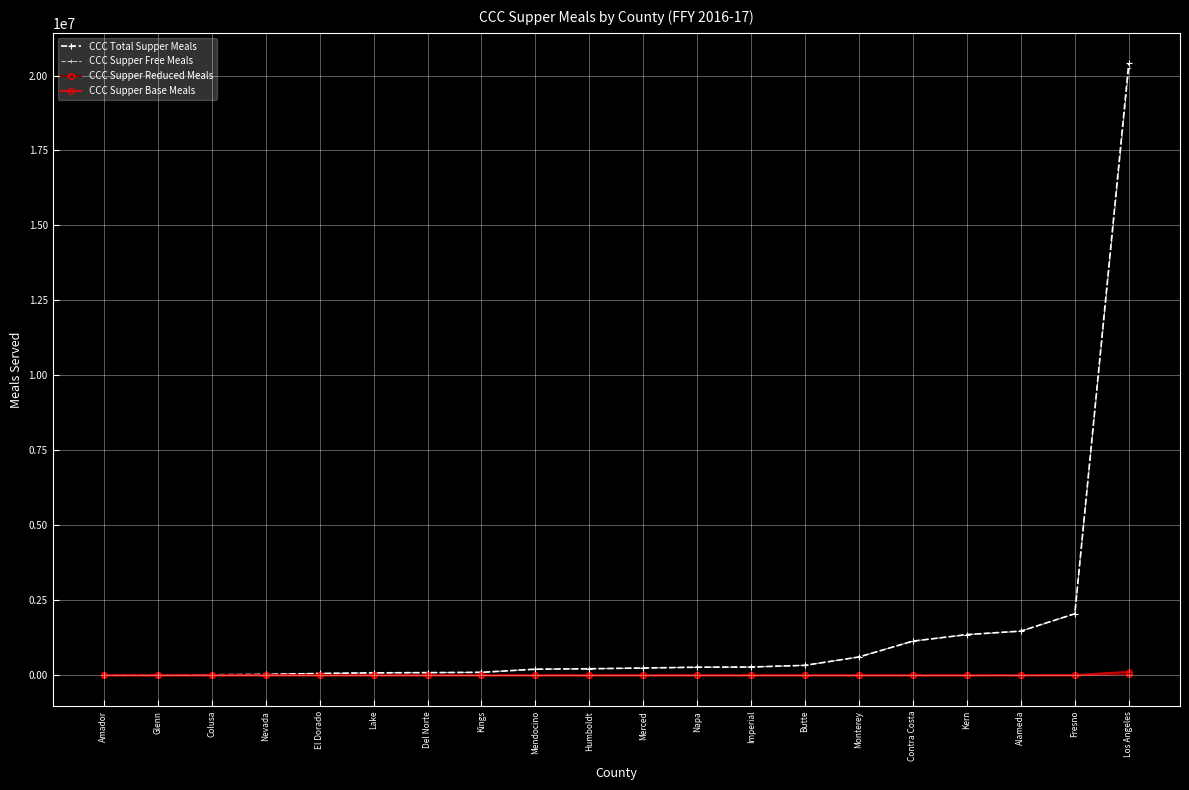

Where is CCC Supper Free Meals nearest to the value 10121704?

Fresno